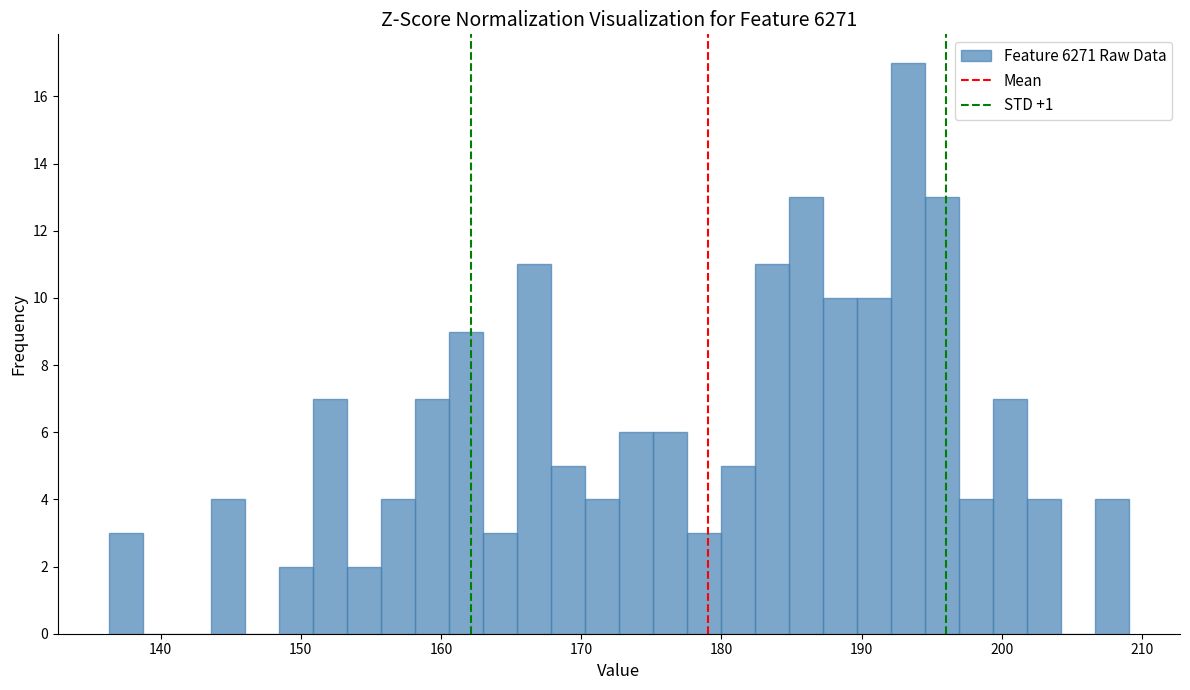

Read against the x-axis, roughly where is the centre of the tallest bar?

193